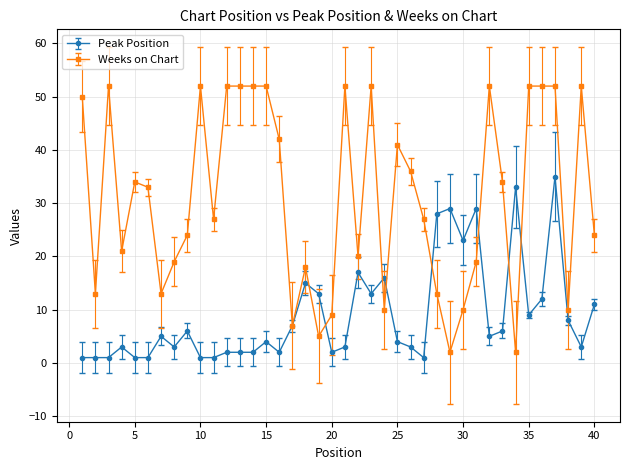

Which series has the largest range (max minus min)?

Weeks on Chart